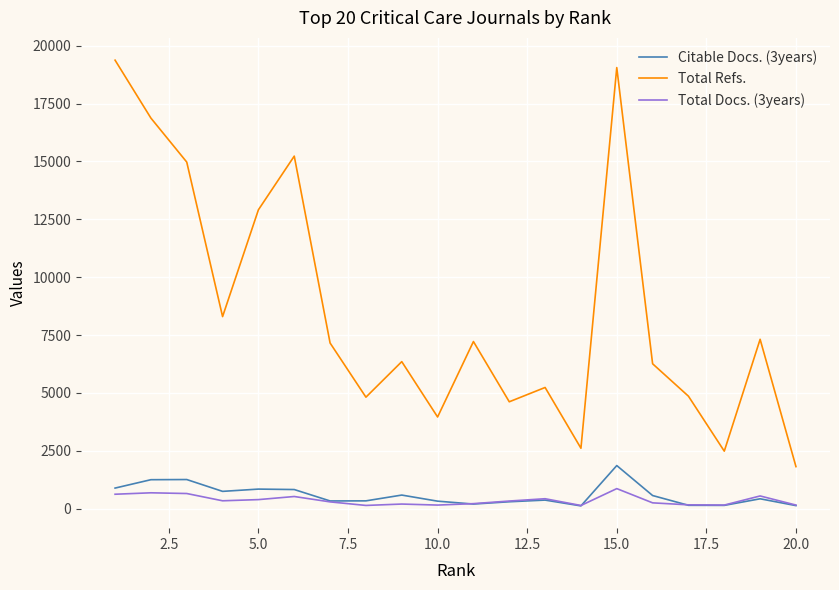

Which series has the largest range (max minus min)?

Total Refs.